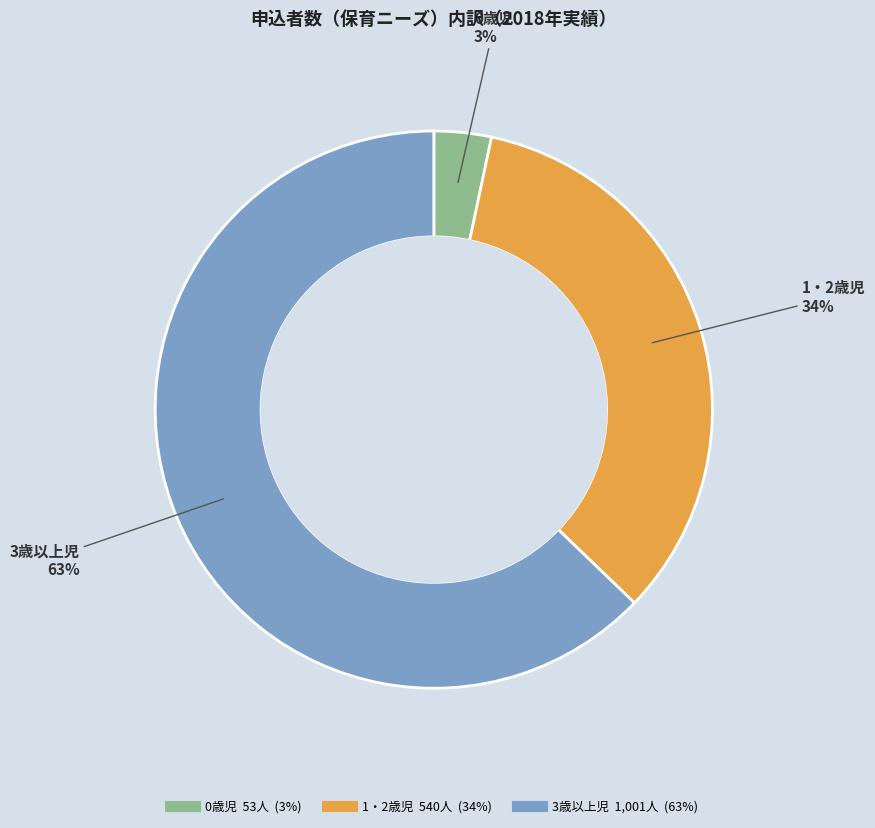

To the nearest percent, what portion does 0歳児 represent?

3%